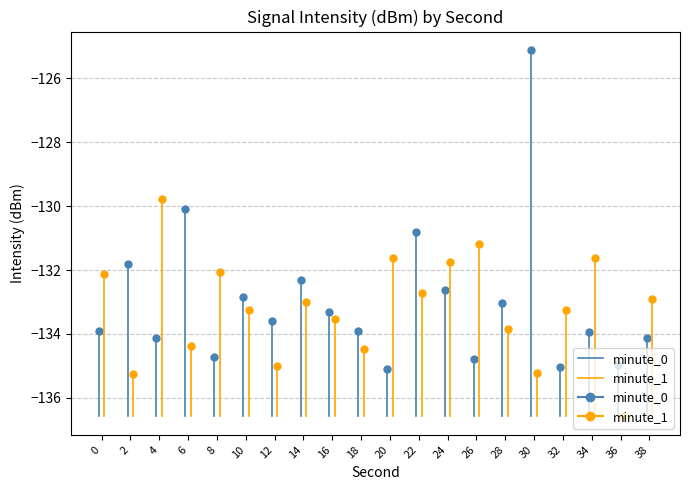

What is the minimum value for minute_1?

-136.6